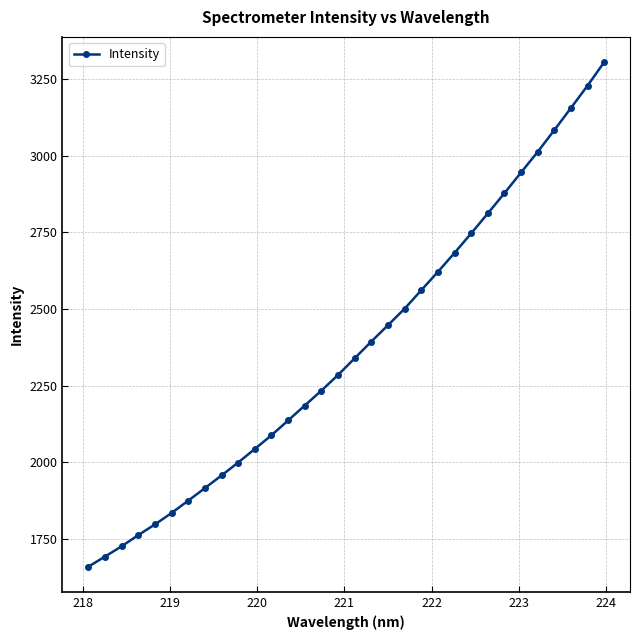

True or false: the data has more than 2 interior local peaks.

False